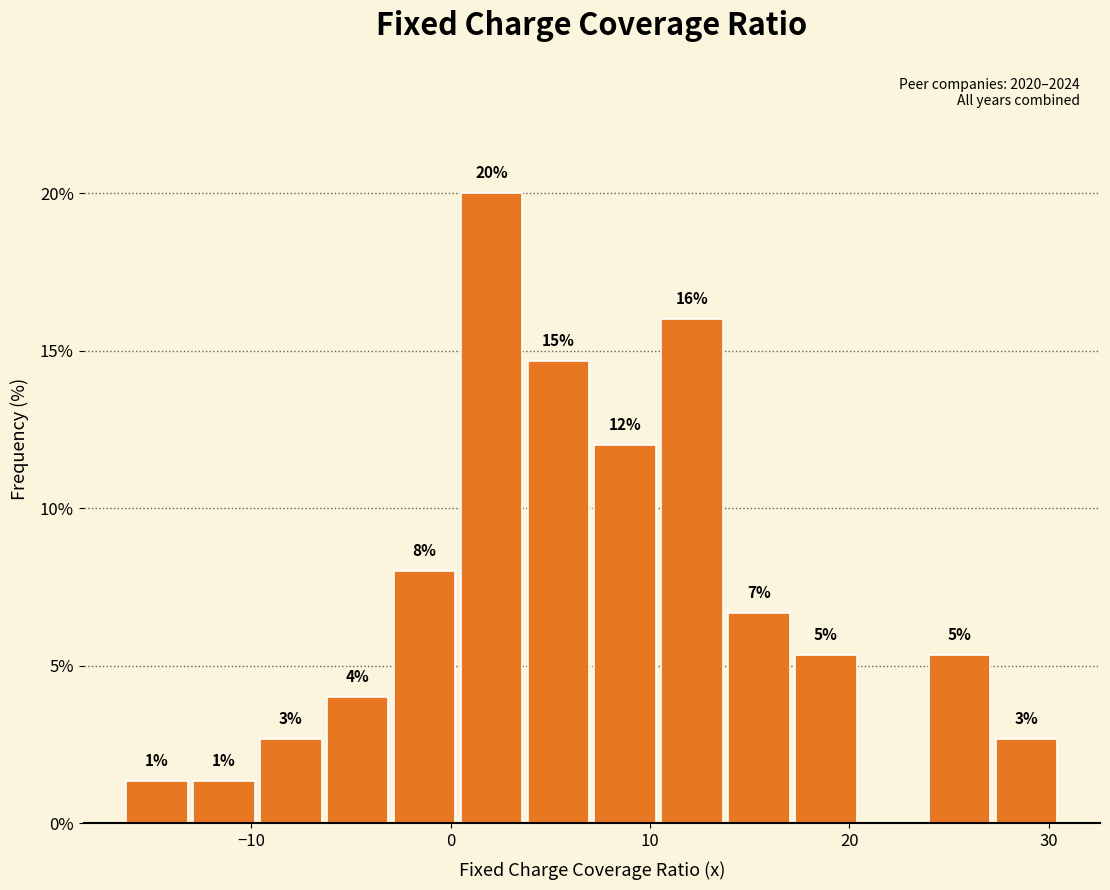

Around what value on the x-axis is the tallest bar? Give the approximate position of its centre, as read against the axis.

2